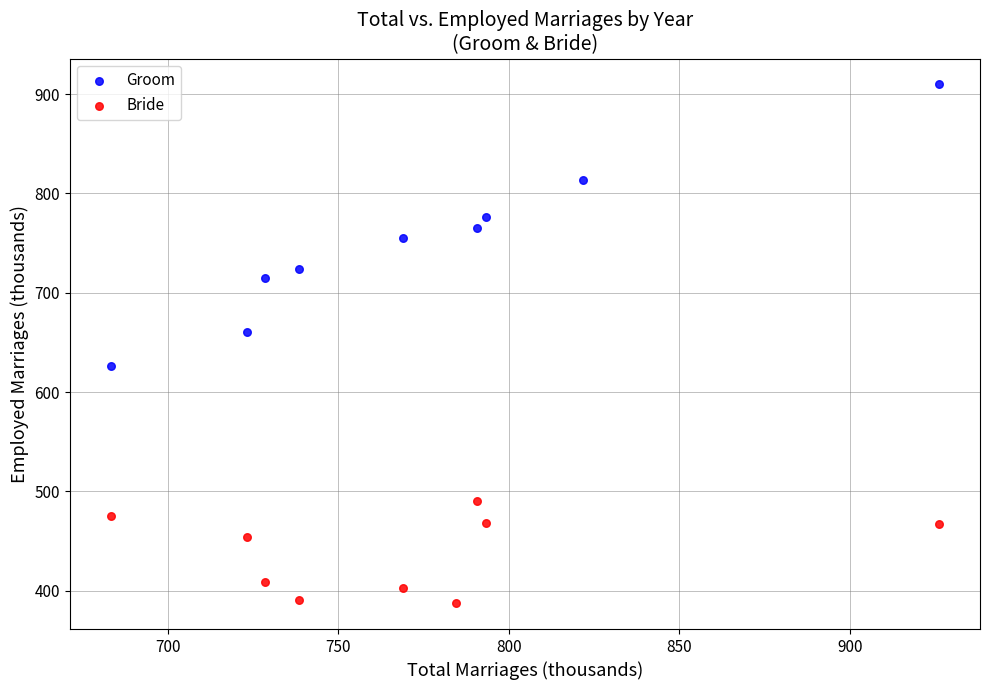

Which series reaches the maximum Y coordinate?

Groom